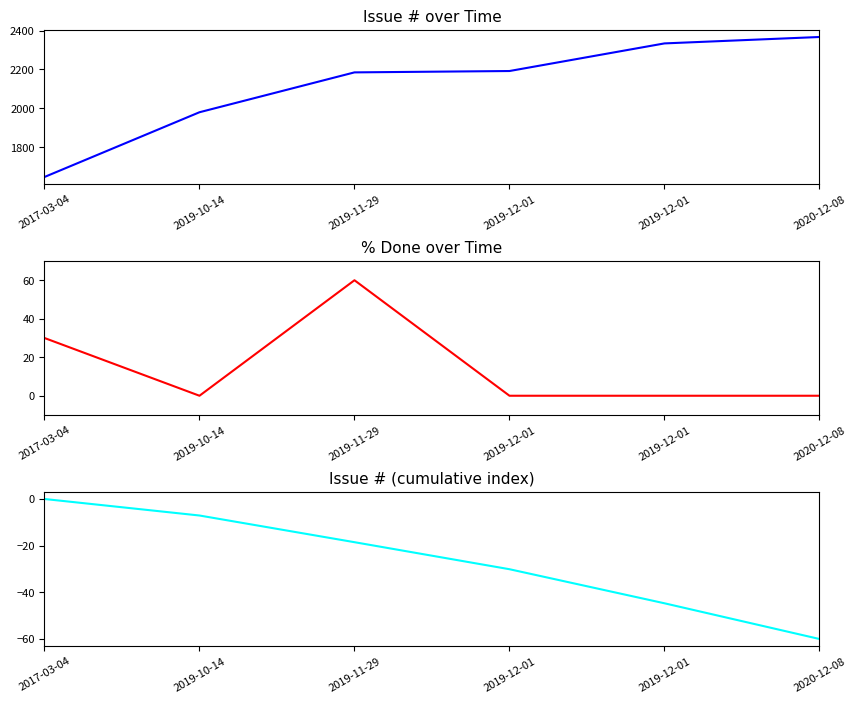

What is the sum of all % Done values?

90.0